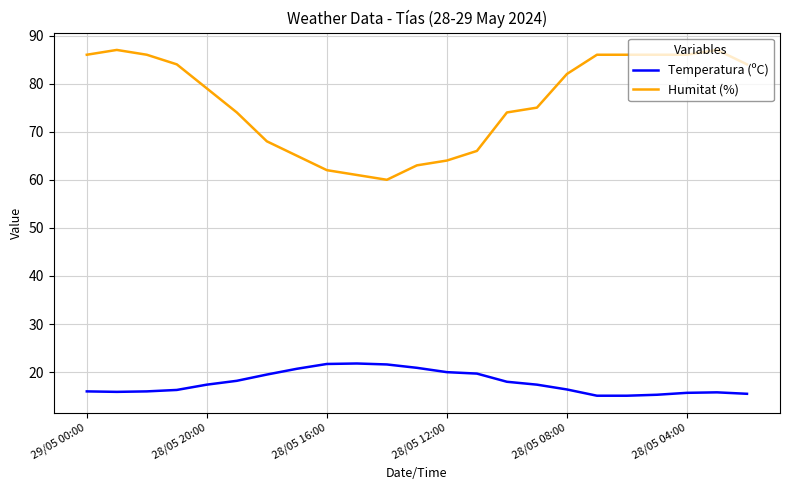

Which series has the widest spread of values?

Humitat (%)